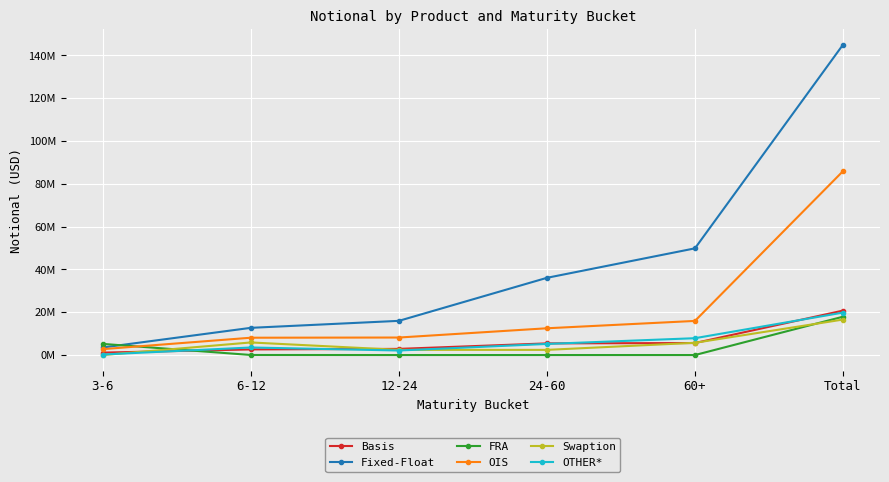

What are all the series names shown in the legend?

Basis, Fixed-Float, FRA, OIS, Swaption, OTHER*